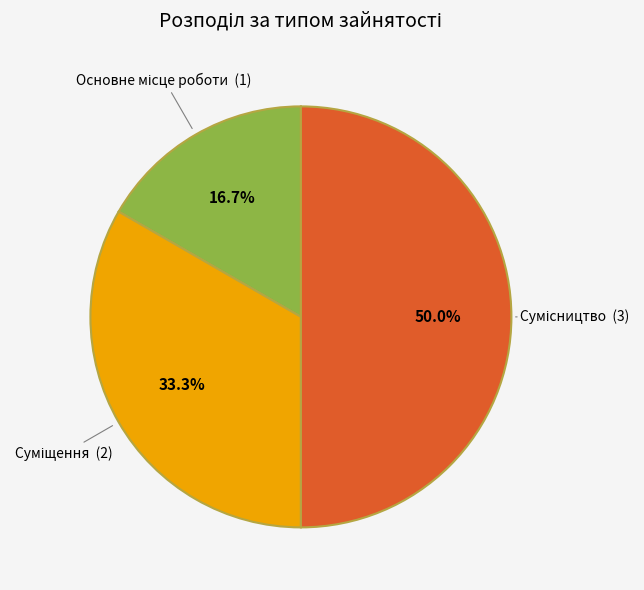

To the nearest percent, what percentage of the pie is Основне місце роботи?

17%